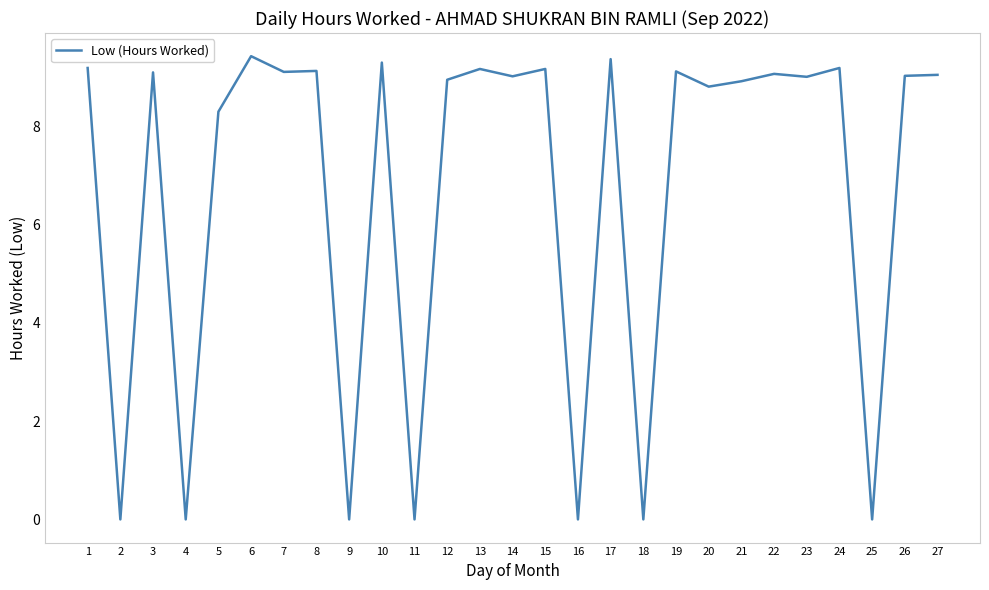

What is the difference between the maximum and minimum values?

9.4